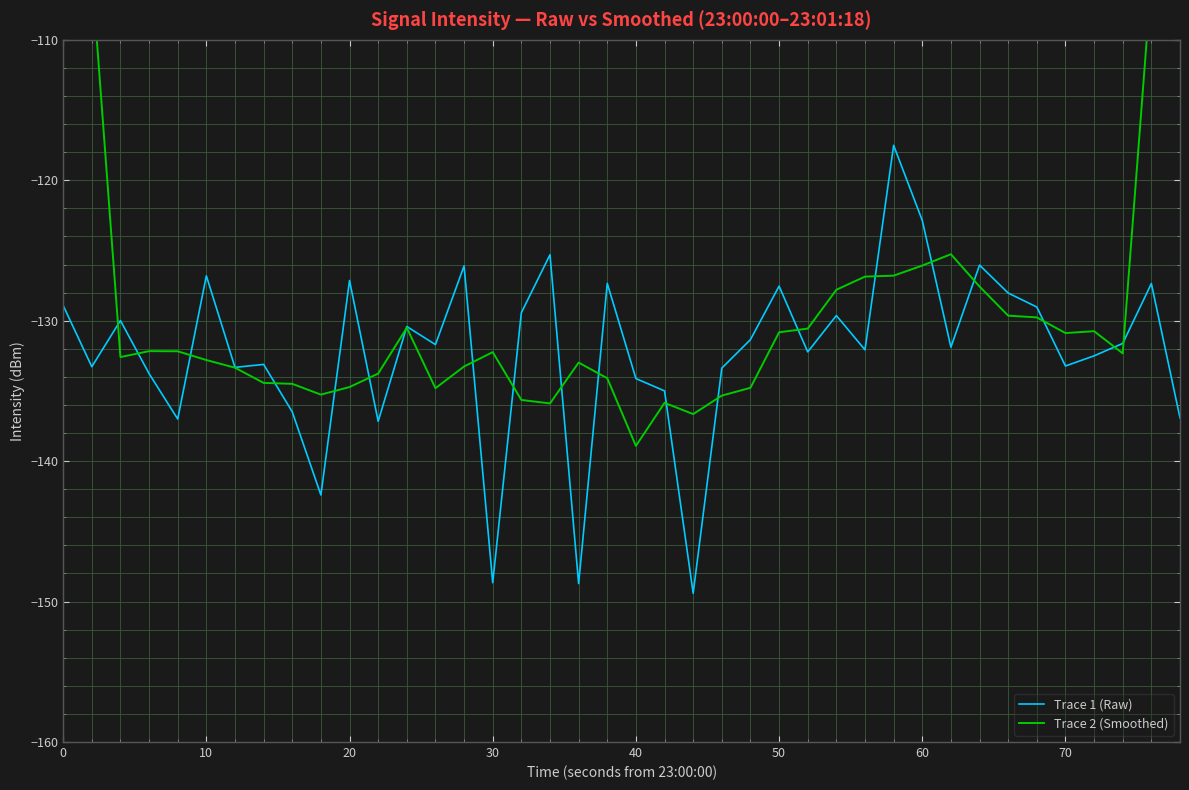

What is the minimum value for Trace 1 (Raw)?

-149.4